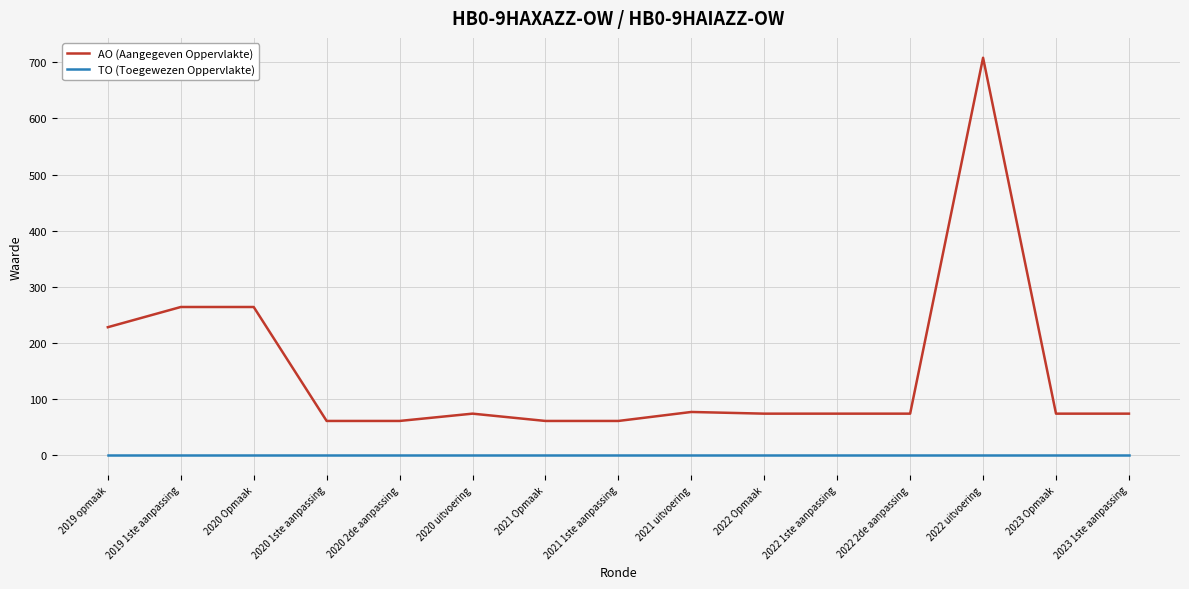

Does the chart have visible grid lines?

Yes